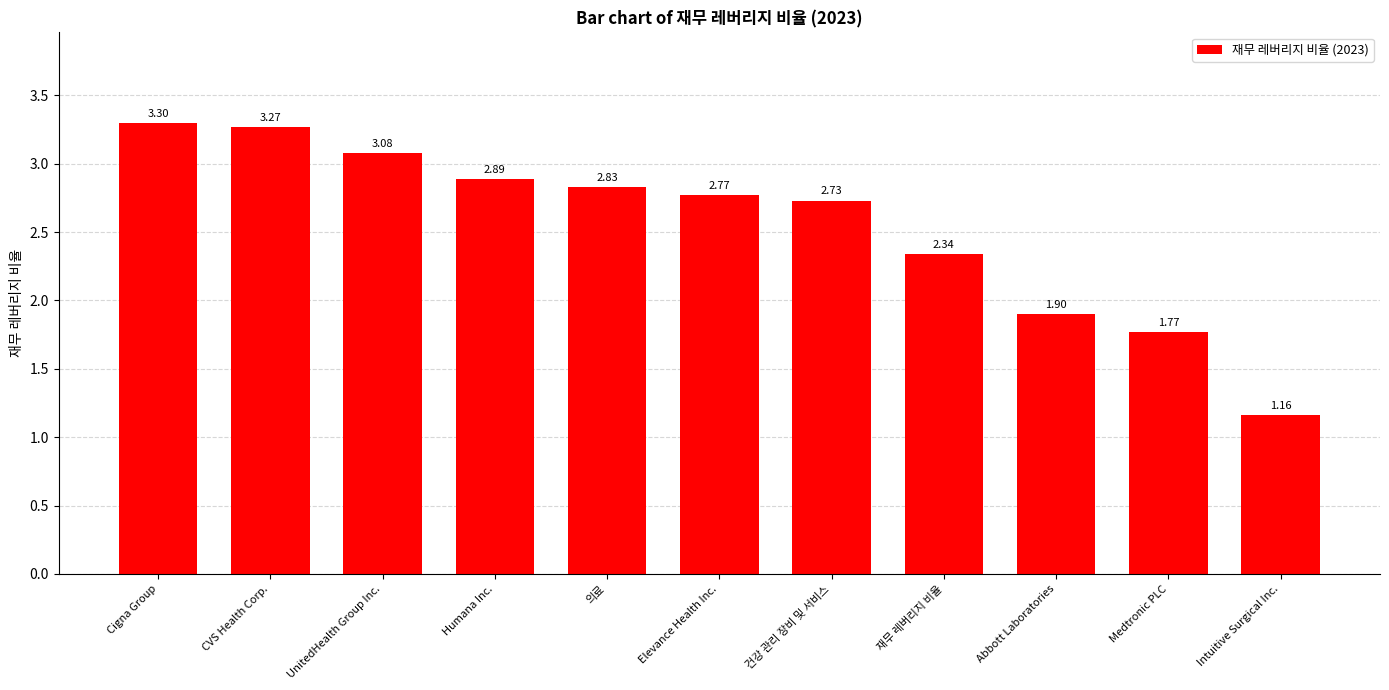

Does the chart contain any negative values?

No